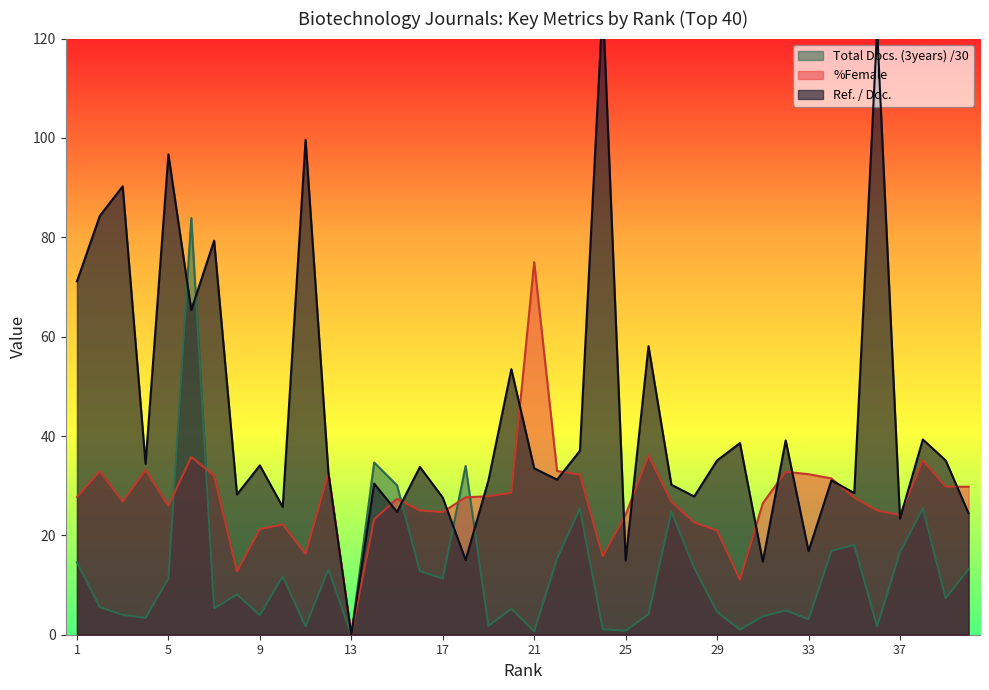

Where does the %Female series first go above 27?

1